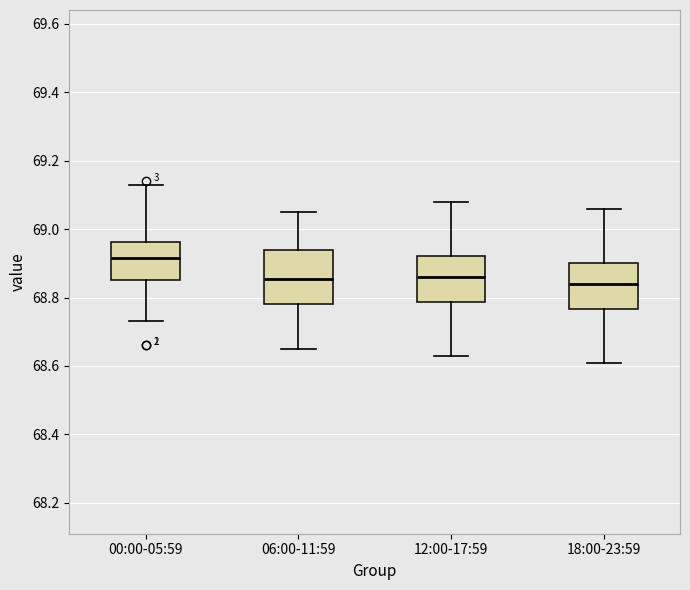

Reading left to right, read every box against the y-axis: the position of its median line, the range the box covers, and the ends of its whiskers. The values are not printed on the chart, so give them approximately, as read against the axis.

00:00-05:59: median 68.92, box 68.86 to 68.96, whiskers 68.74 to 69.14
06:00-11:59: median 68.86, box 68.78 to 68.94, whiskers 68.66 to 69.06
12:00-17:59: median 68.86, box 68.78 to 68.92, whiskers 68.64 to 69.08
18:00-23:59: median 68.84, box 68.76 to 68.90, whiskers 68.62 to 69.06